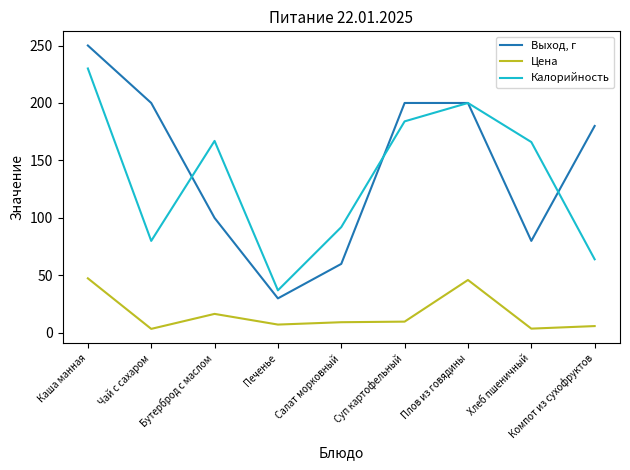

The Цена series shows 16.5 at Бутерброд с маслом. True or false?

True